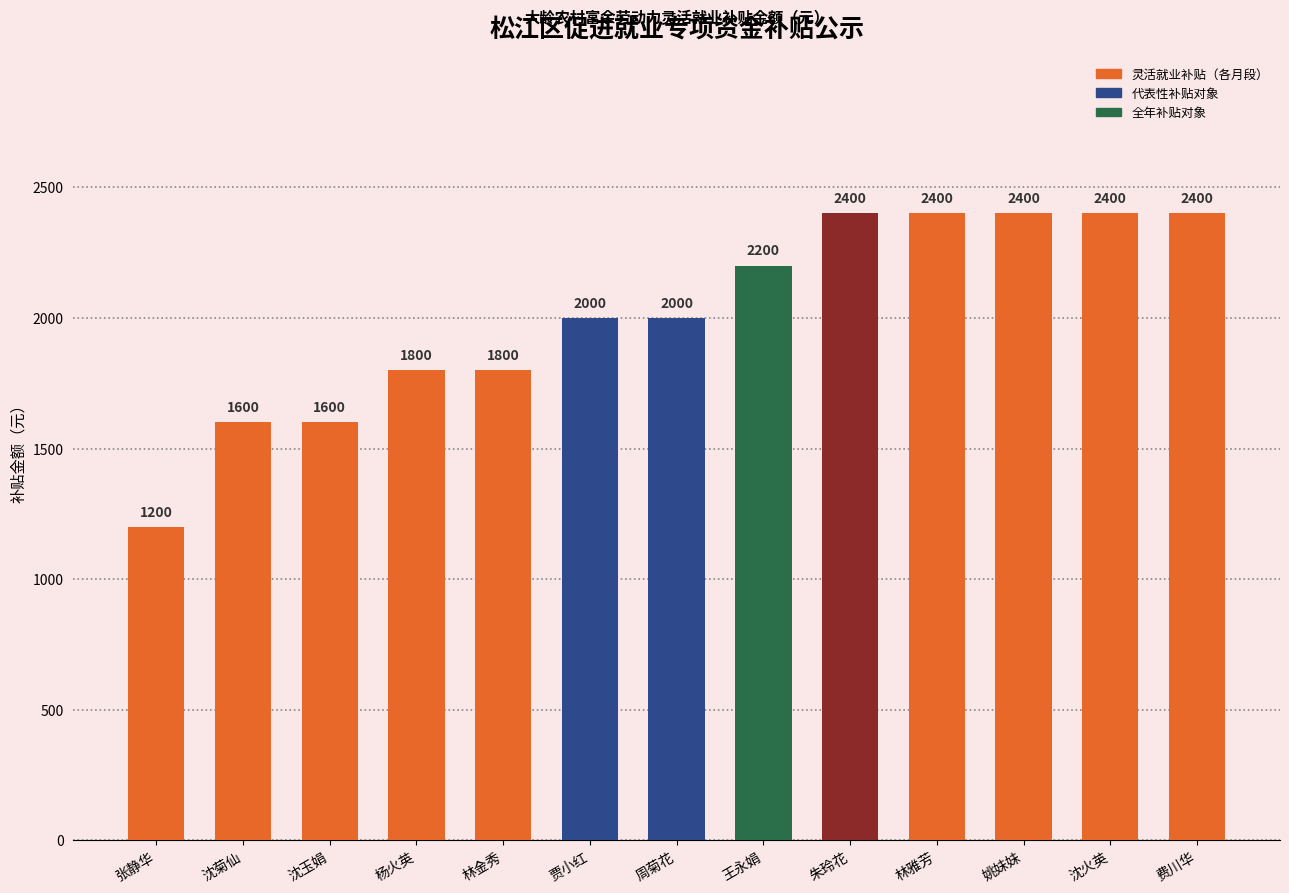

How many values are below 2000?

5